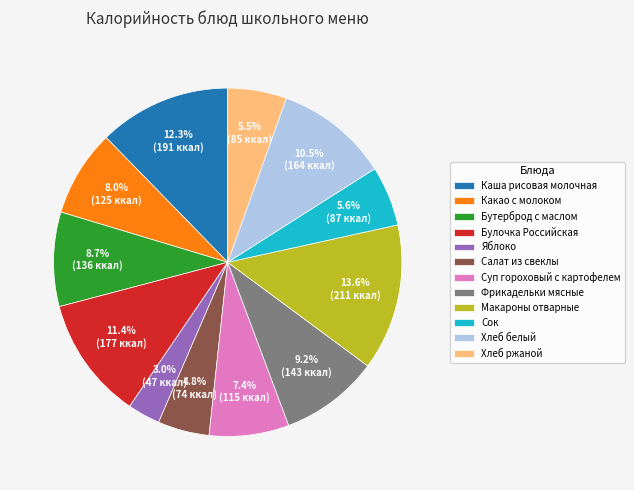

How many slices are in this pie chart?

12